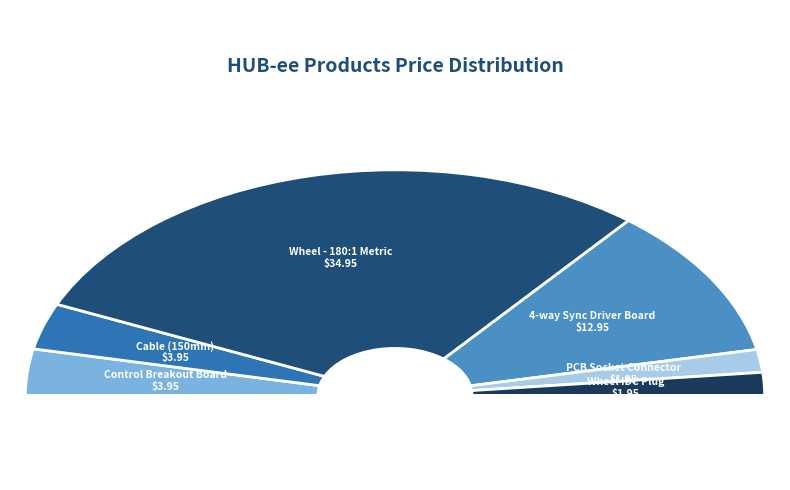

To the nearest percent, what portion does HUB-ee - Cable (150mm) represent?

7%